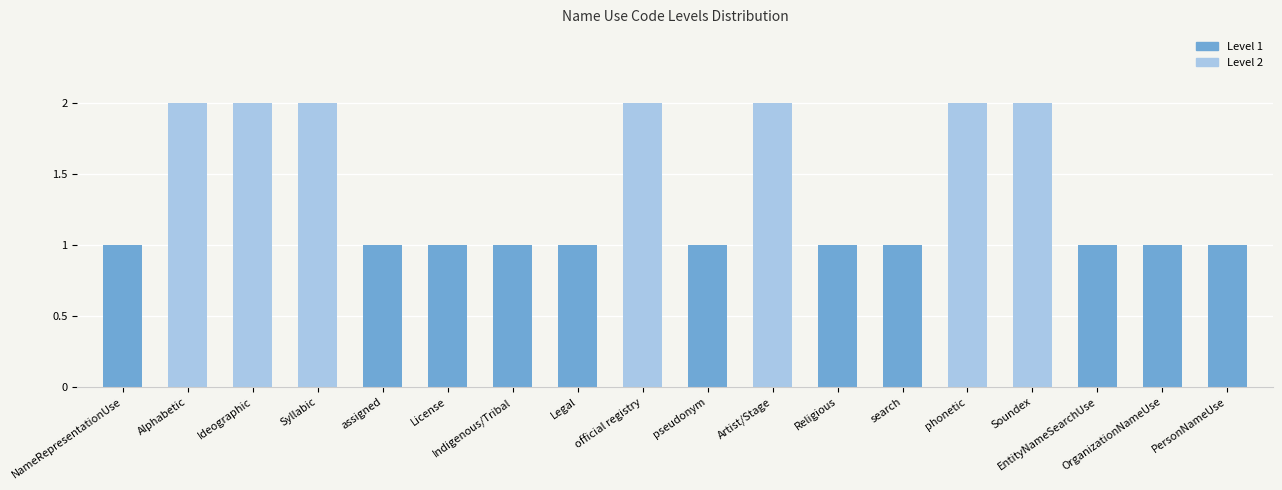

What is the sum of all values?

25